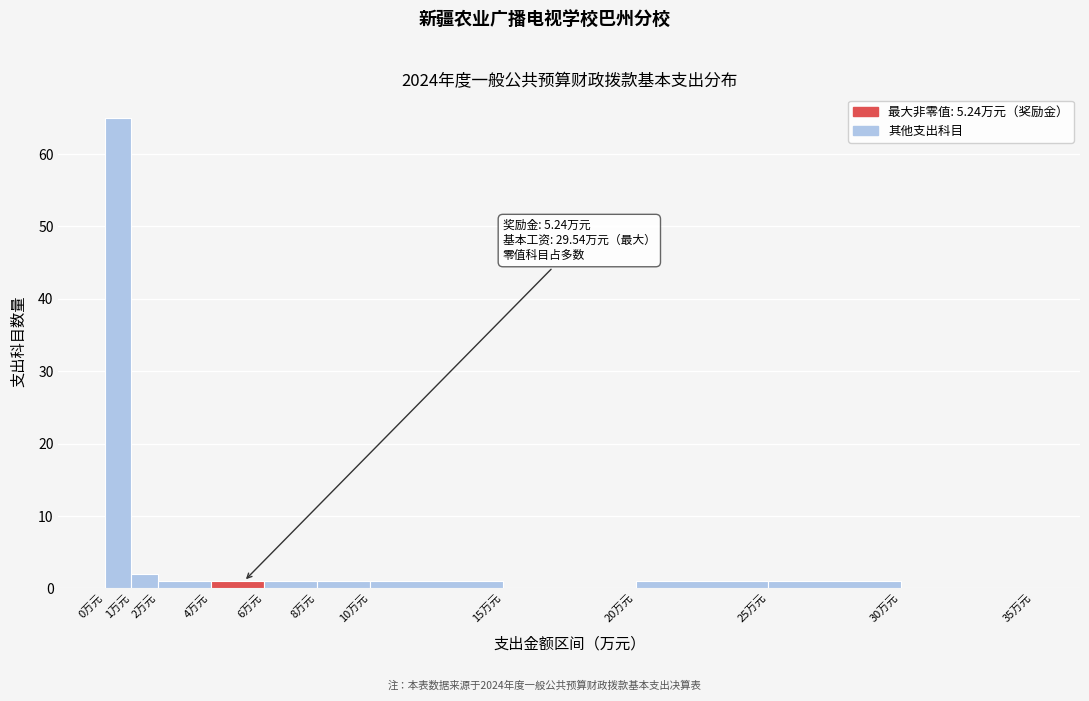

Which range on the x-axis has the tallest bar?

0 to 1